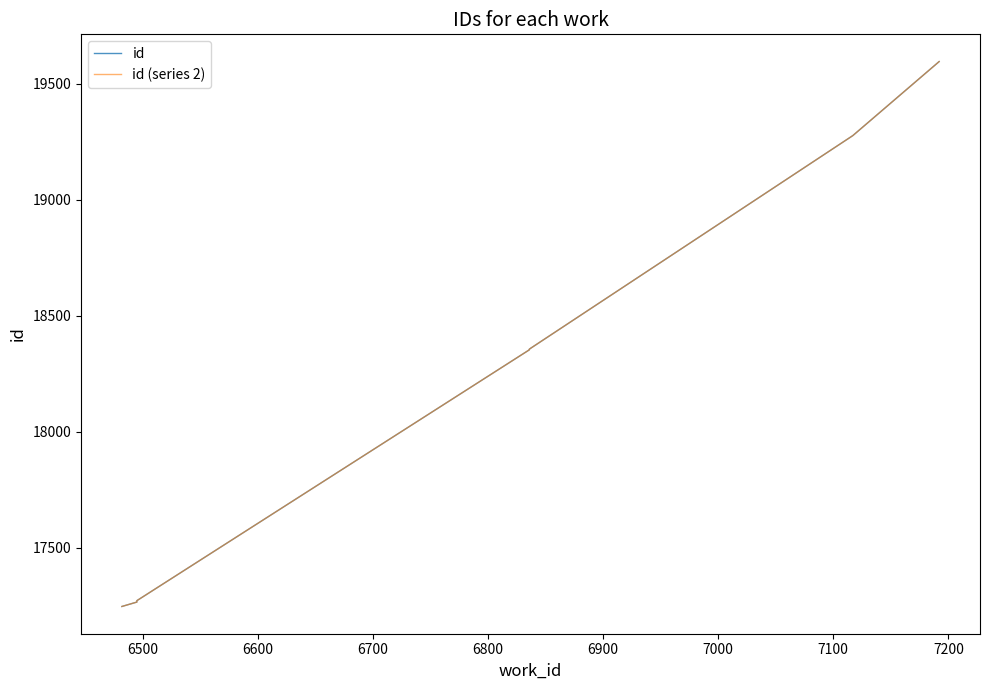

Reading left to right, transcribe all the data shown in this chart.

id: 17248	17267	17273	18354	18357	19277	19596
id (series 2): 17248	17267	17273	18354	18357	19277	19596